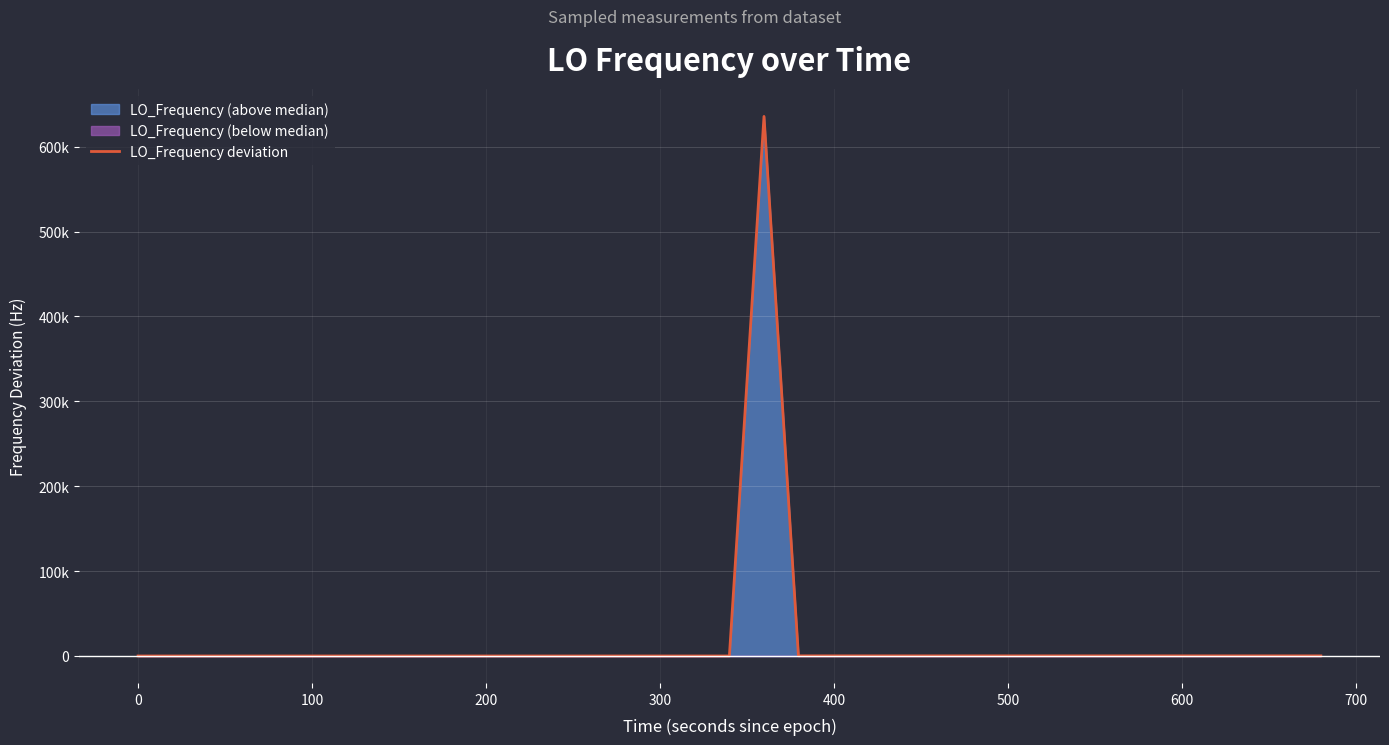

What is the greatest value displayed?

635707.2